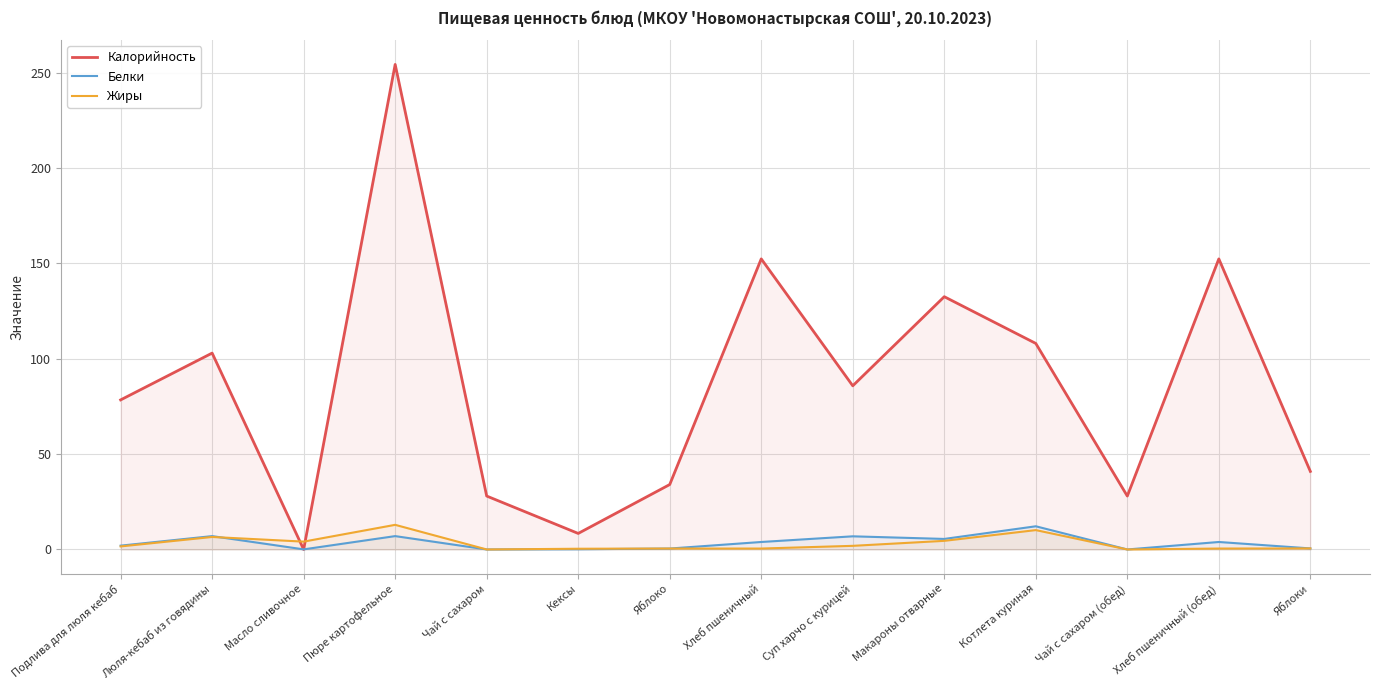

How many lines are shown in the chart?

3